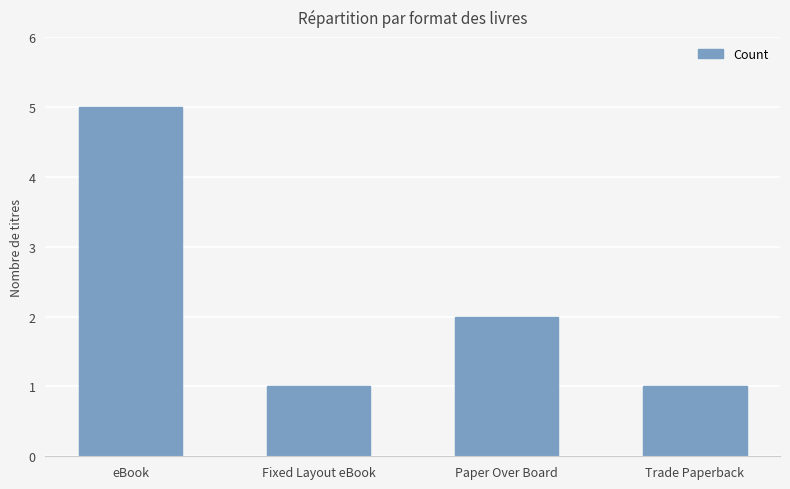

At which label does the data first exceed 2?

eBook